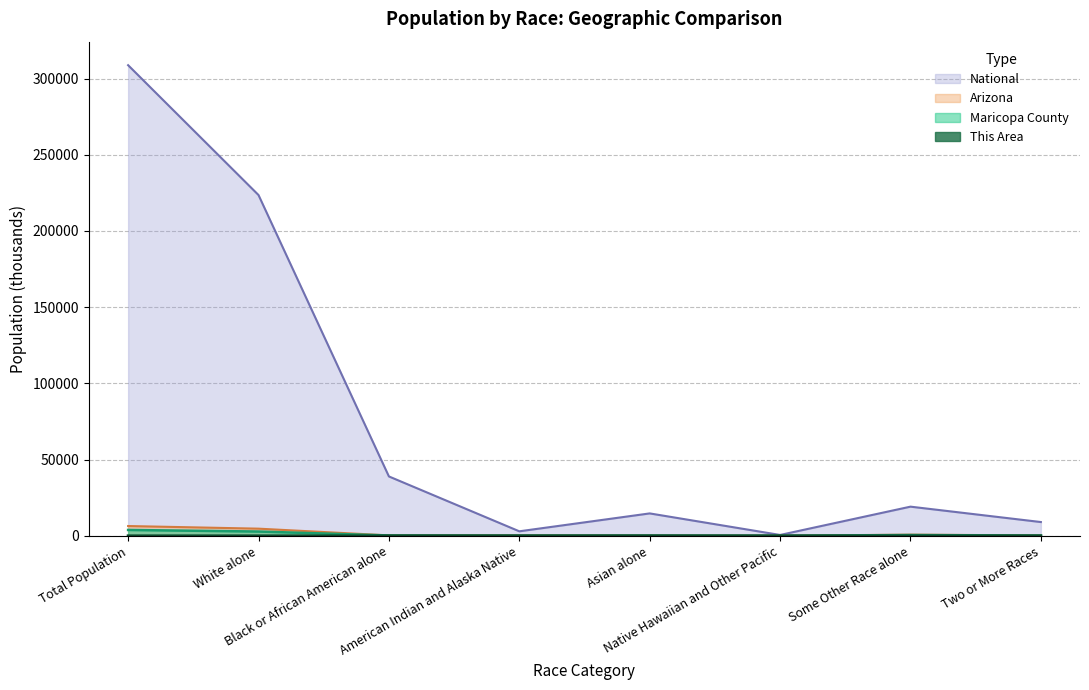

What is the label of the 3rd point from the right?

Native Hawaiian and Other Pacific